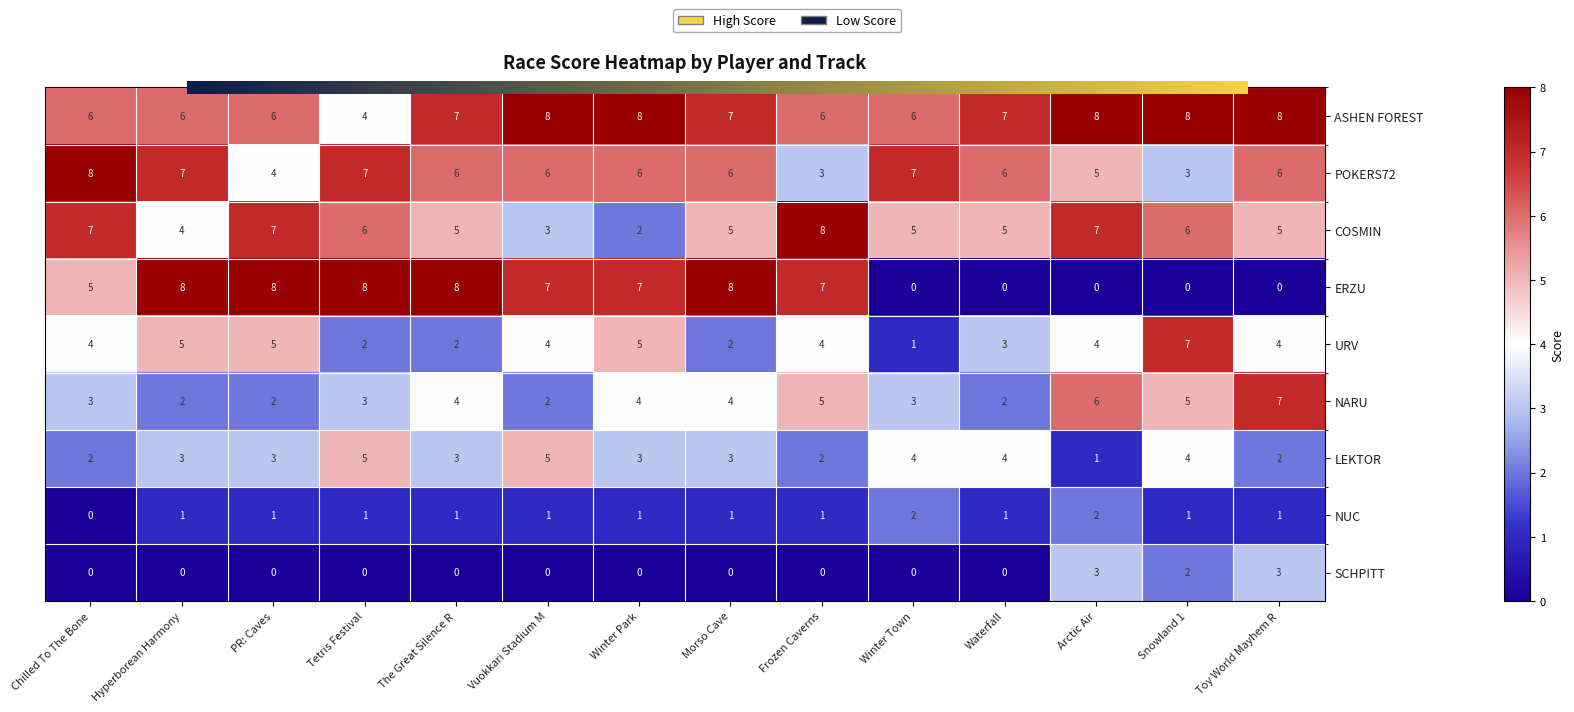

Which series has the largest range (max minus min)?

ERZU